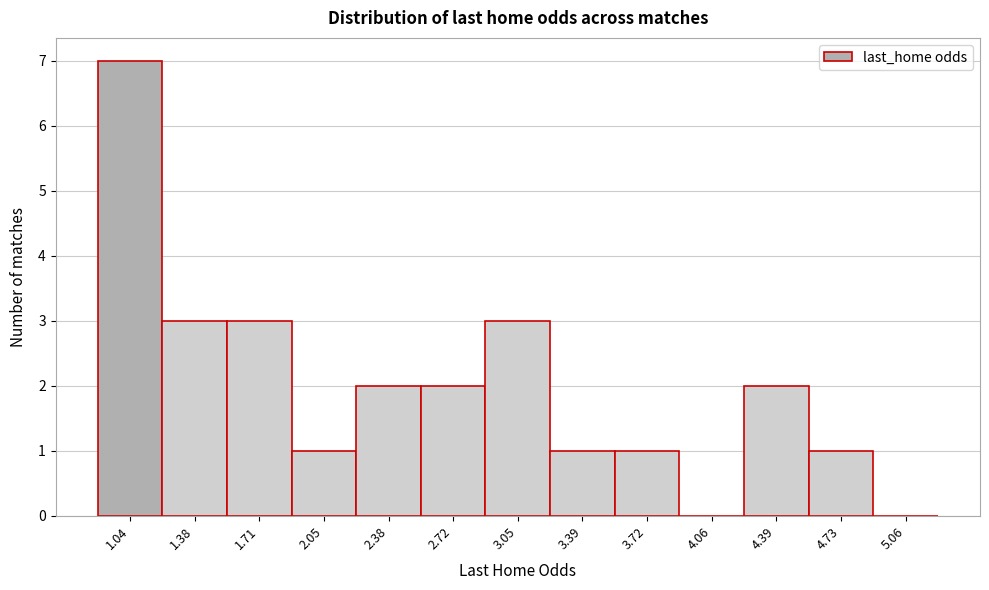

Reading left to right, list all the values displayed in this chart.

1.04=7	1.38=3	1.71=3	2.05=1	2.38=2	2.72=2	3.05=3	3.39=1	3.72=1	4.06=0	4.39=2	4.73=1	5.06=0